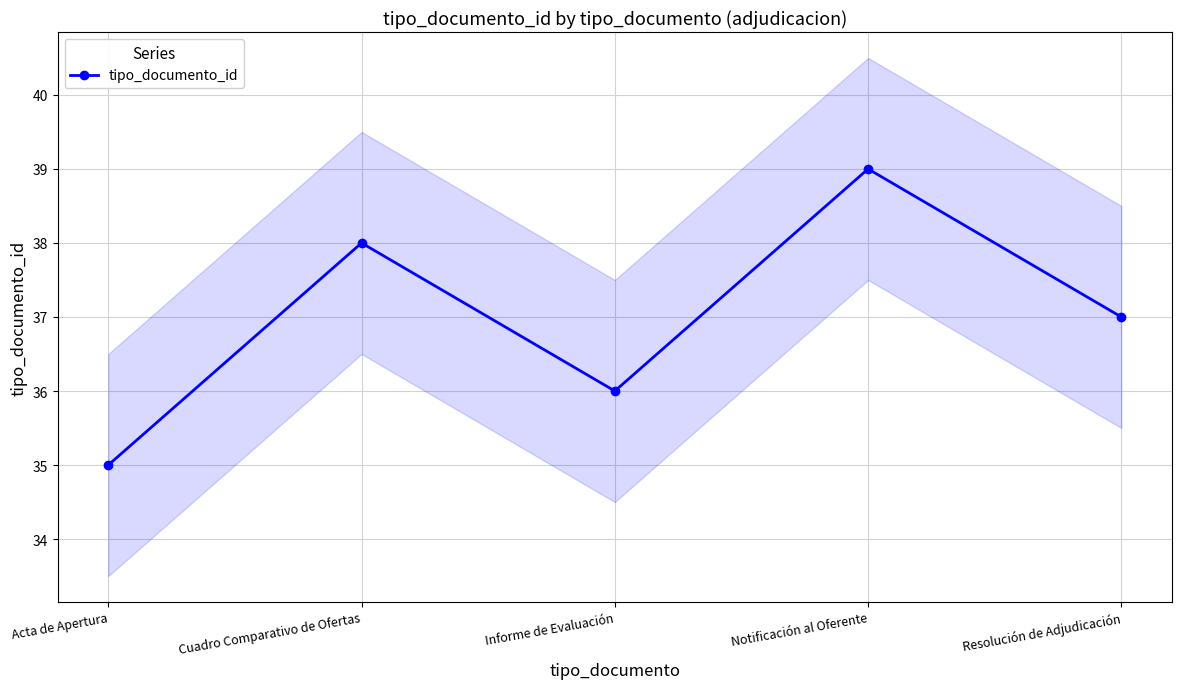

Does the chart have visible grid lines?

Yes